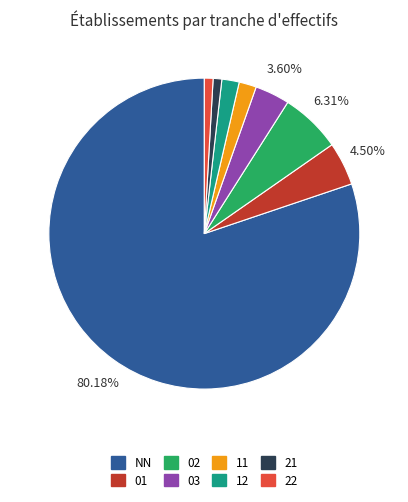

Does NN account for over 50% of the chart?

Yes